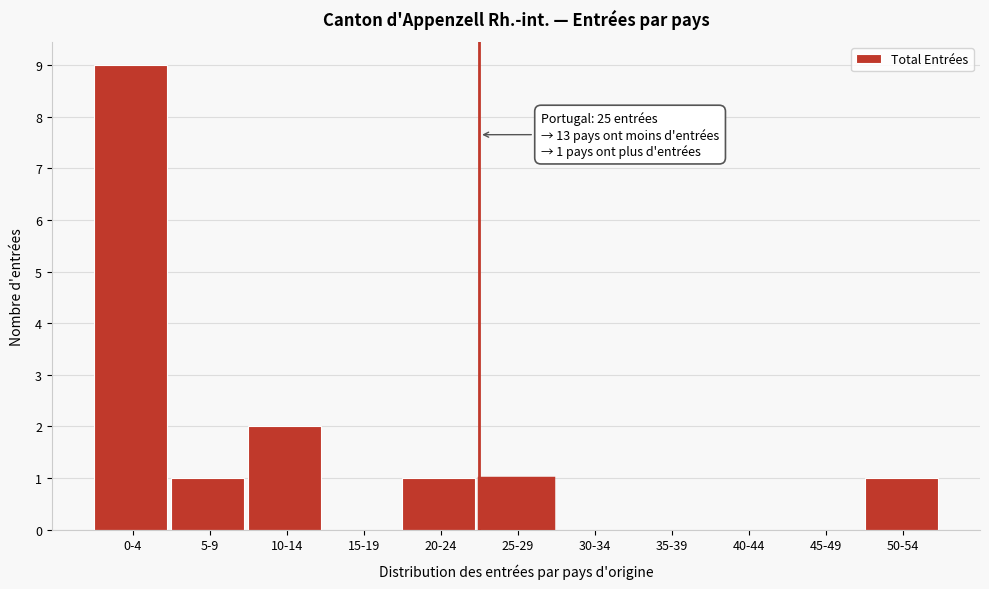

Reading left to right, what are all the values shown in this chart?

0-4=9	5-9=1	10-14=2	15-19=0	20-24=1	25-29=1	30-34=0	35-39=0	40-44=0	45-49=0	50-54=1